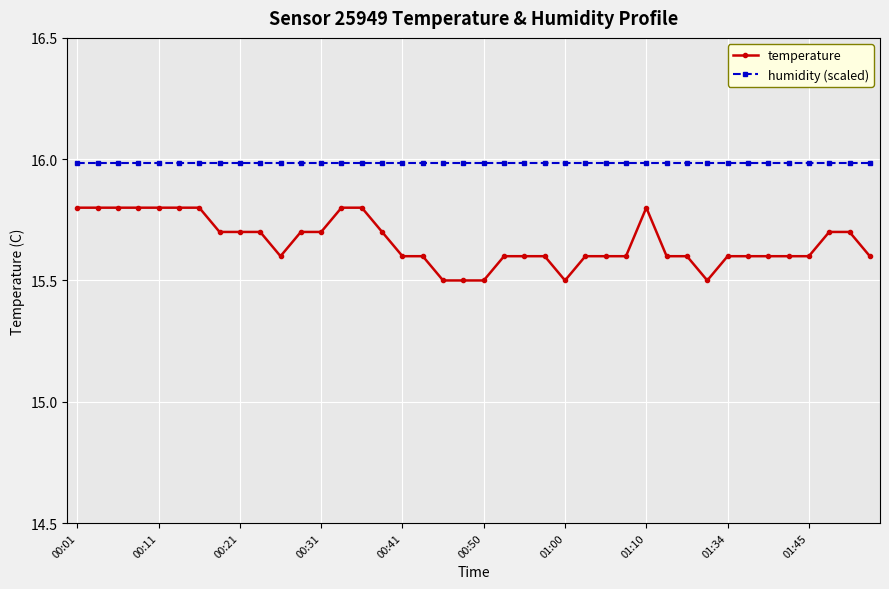

True or false: humidity (scaled) and temperature intersect in this chart.

False